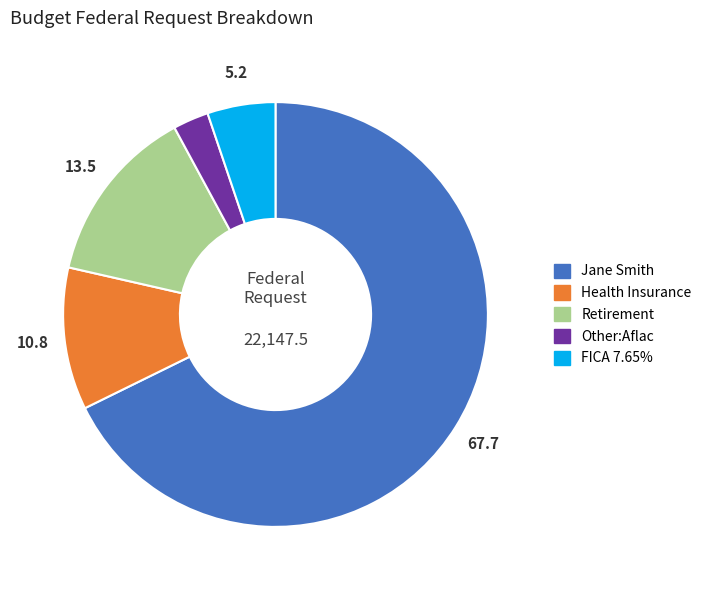

Which slice is the largest?

Jane Smith